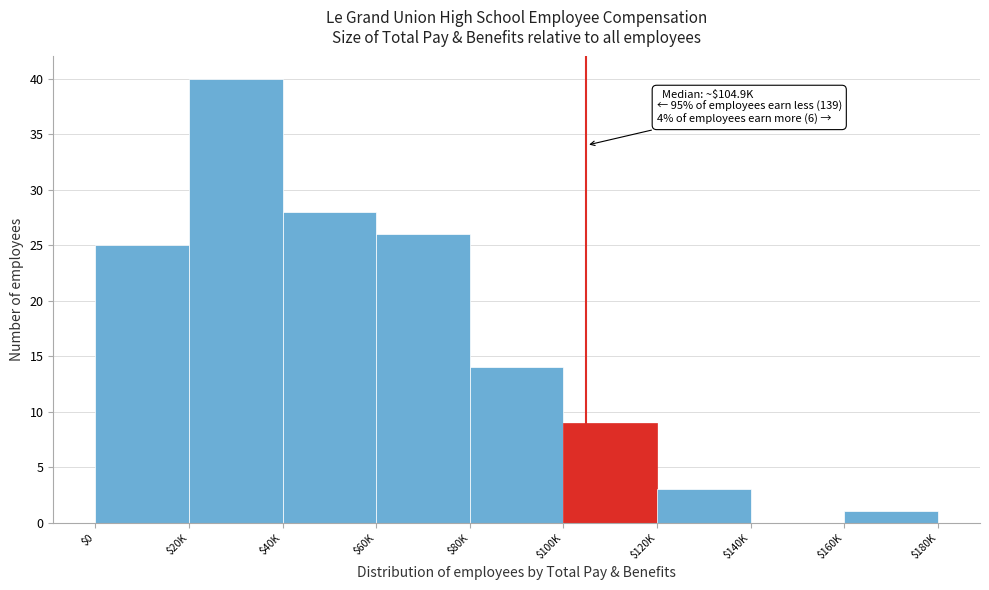

Which category has the highest value across all series?

$20K